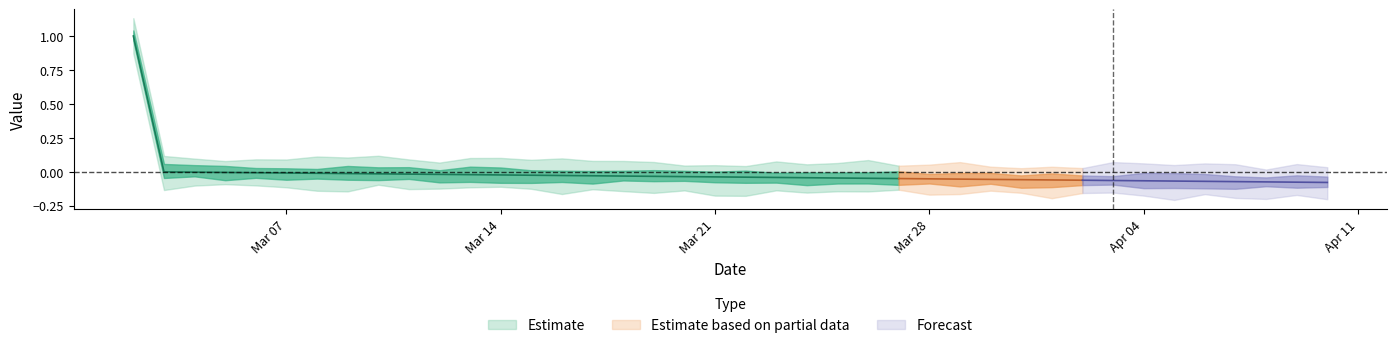

At which label is the value closest to 0?

2022-03-03